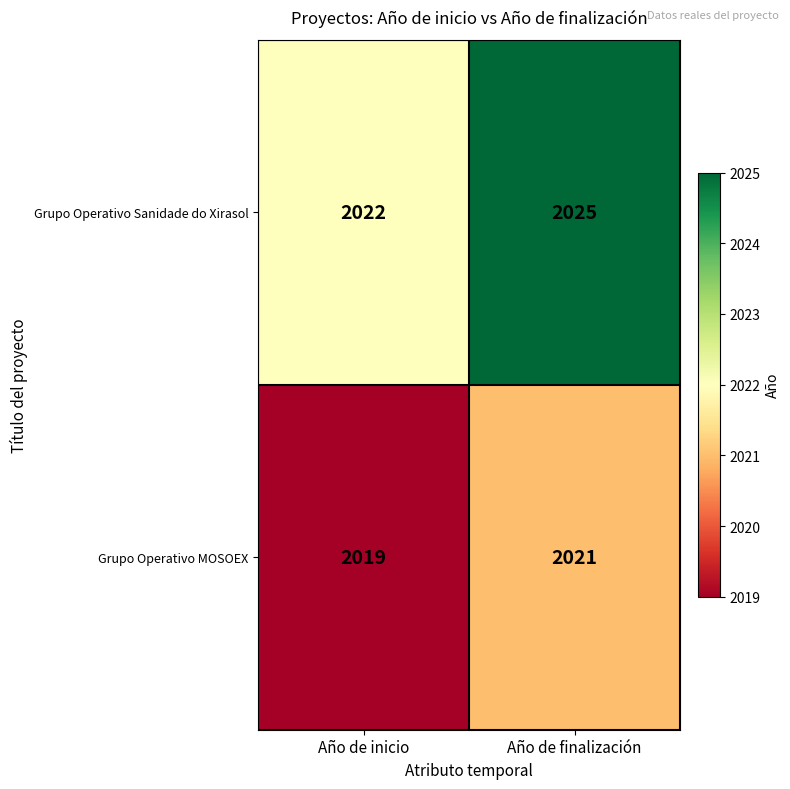

The value of Grupo Operativo Sanidade do Xirasol at Año de inicio is 2022. True or false?

True